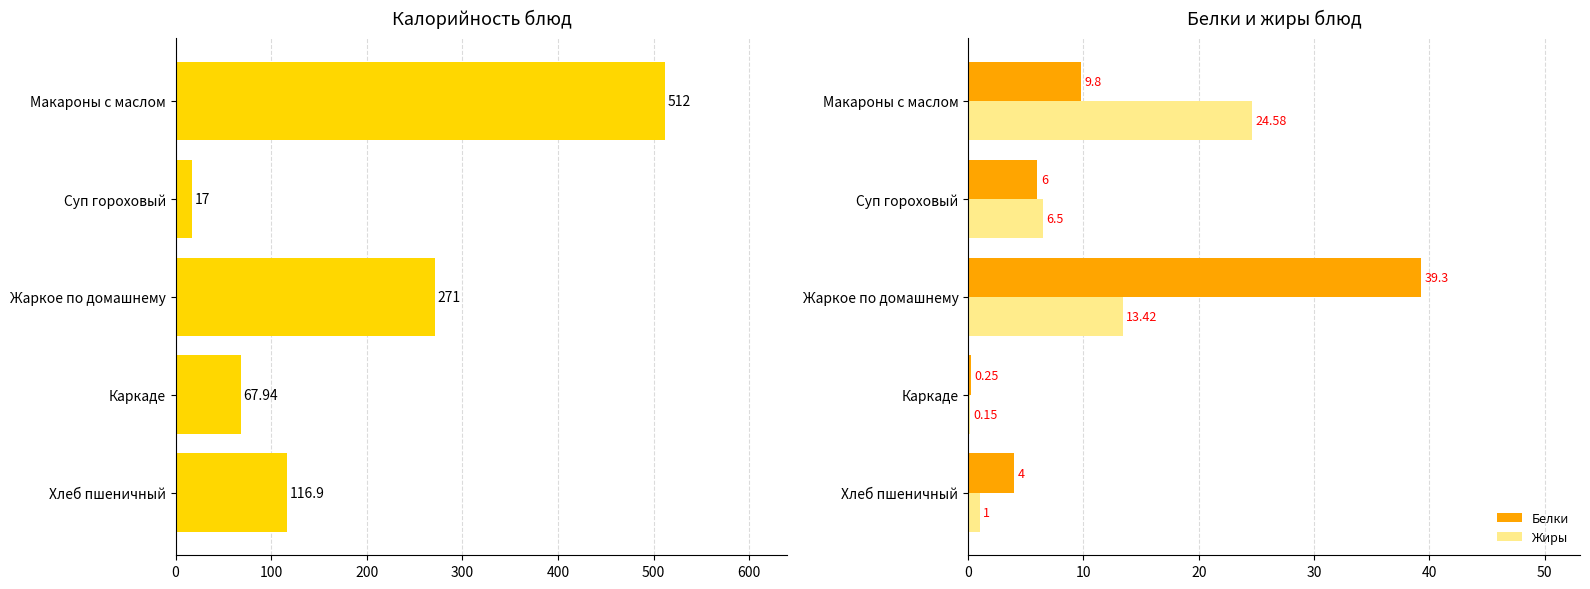

Reading left to right, list all the values displayed in this chart.

Калорийность: 512.0	17.0	271.0	67.9	116.9
Белки: 9.8	6.0	39.3	0.2	4.0
Жиры: 24.6	6.5	13.4	0.1	1.0